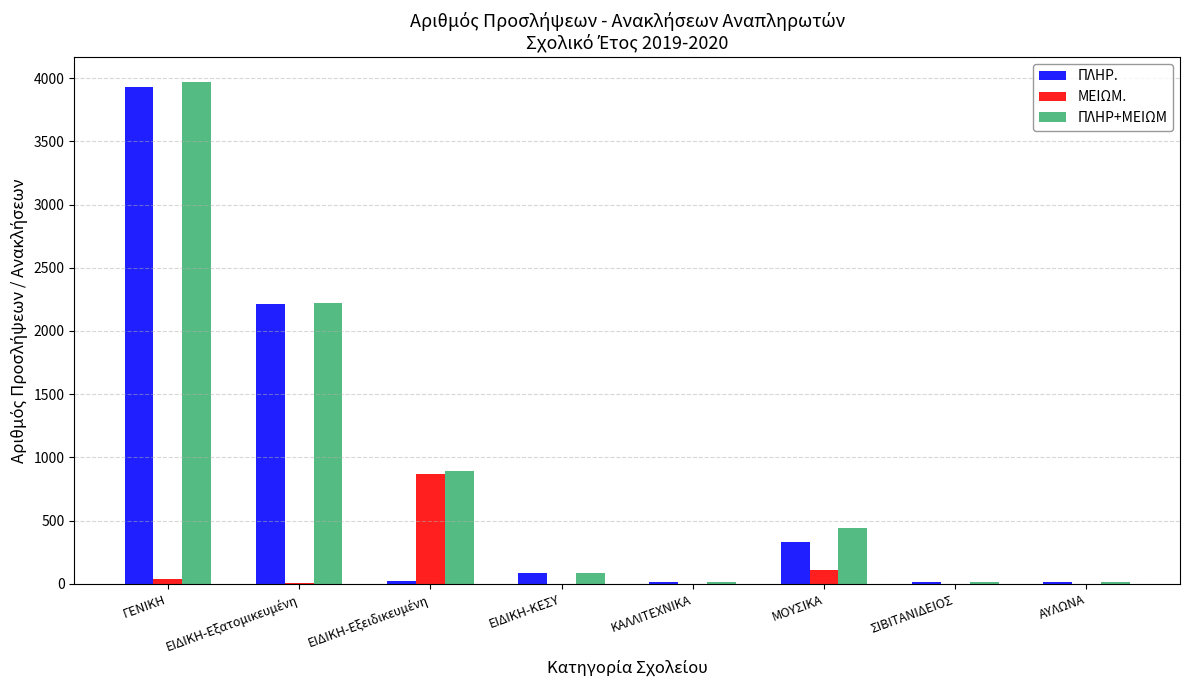

How many distinct data groups are displayed?

3